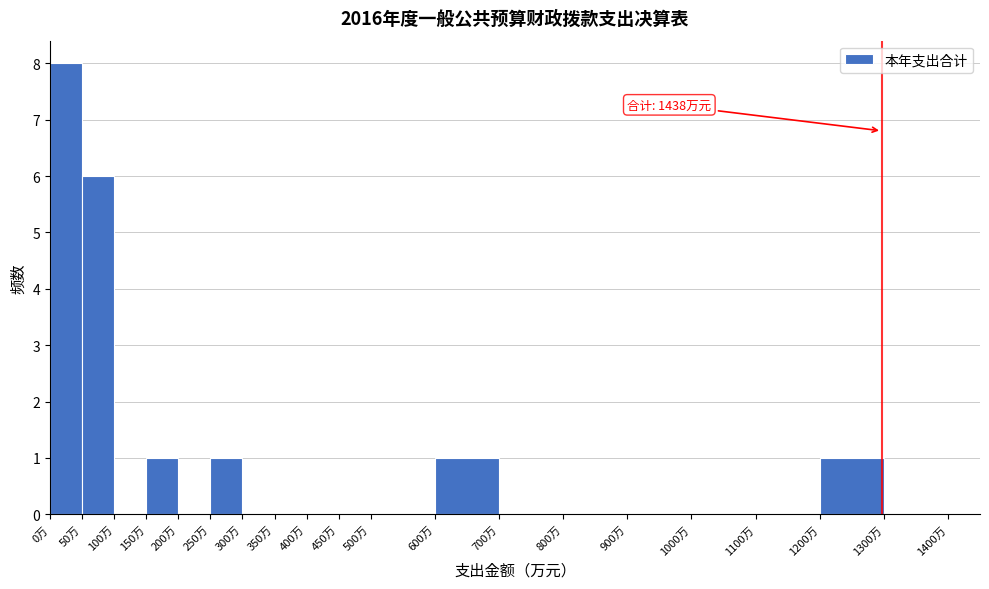

Over which range of the x-axis is the bar tallest?

0 to 50